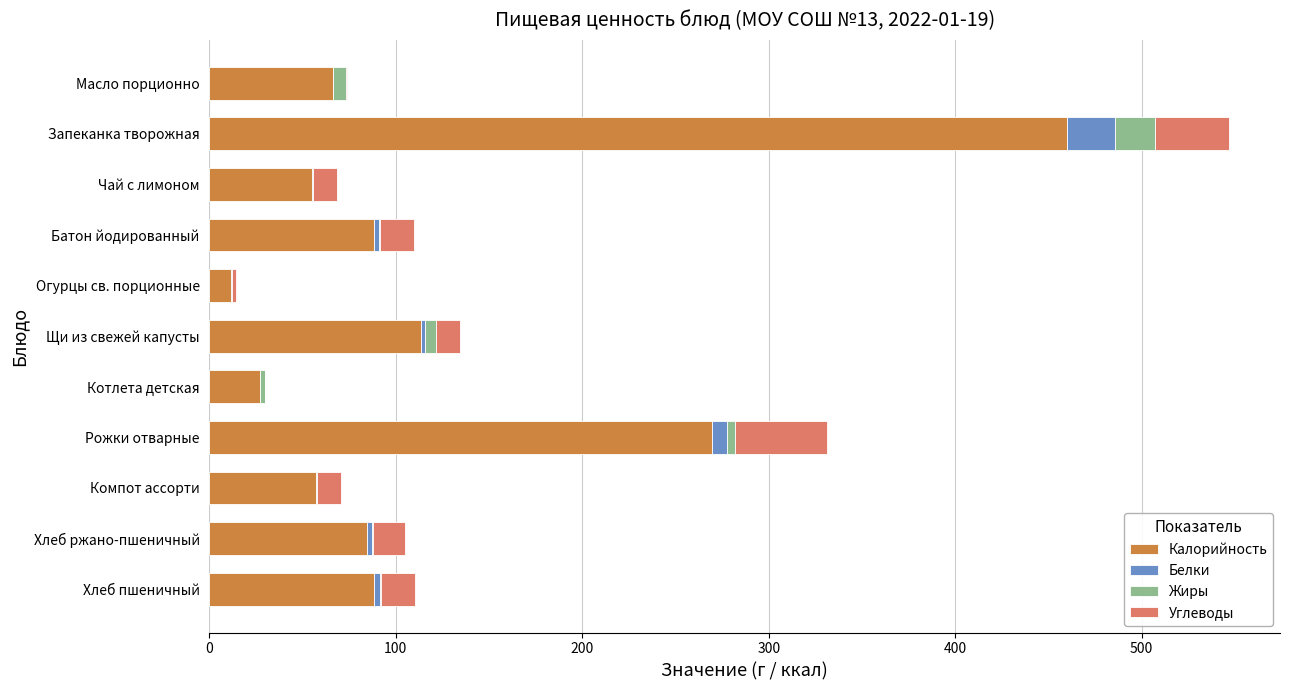

Which category has the highest value in the Калорийность series?

Запеканка творожная